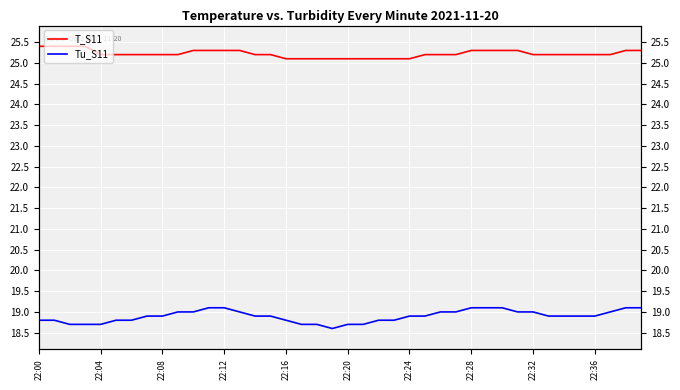

Reading left to right, extract all data points from this chart.

T_S11: 25.4	25.4	25.4	25.4	25.2	25.2	25.2	25.2	25.2	25.2	25.3	25.3	25.3	25.3	25.2	25.2	25.1	25.1	25.1	25.1	25.1	25.1	25.1	25.1	25.1	25.2	25.2	25.2	25.3	25.3	25.3	25.3	25.2	25.2	25.2	25.2	25.2	25.2	25.3	25.3
Tu_S11: 18.8	18.8	18.7	18.7	18.7	18.8	18.8	18.9	18.9	19.0	19.0	19.1	19.1	19.0	18.9	18.9	18.8	18.7	18.7	18.6	18.7	18.7	18.8	18.8	18.9	18.9	19.0	19.0	19.1	19.1	19.1	19.0	19.0	18.9	18.9	18.9	18.9	19.0	19.1	19.1